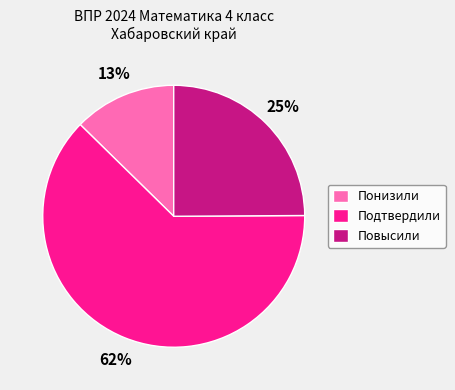

How many slices are in this pie chart?

3